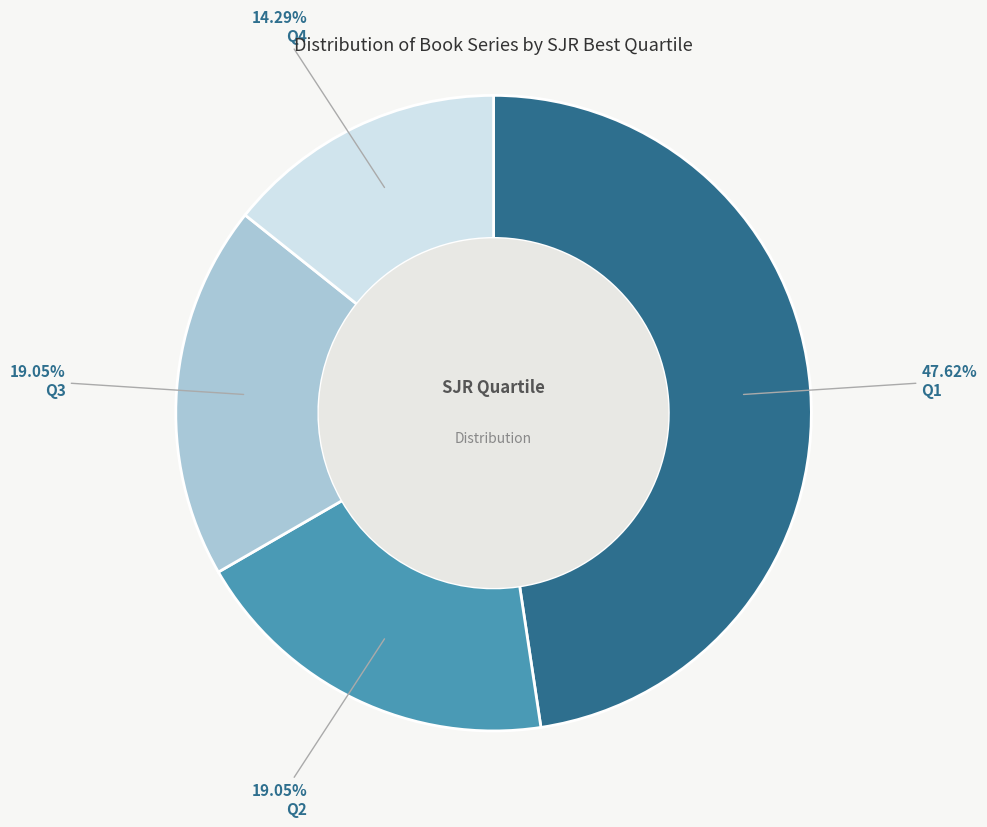

What is the largest slice in the pie chart?

Q1